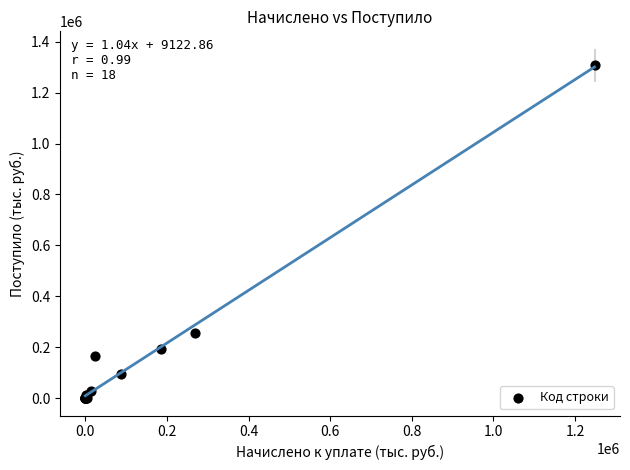

What Y value in the scatter plot is closest to 653380?

256400